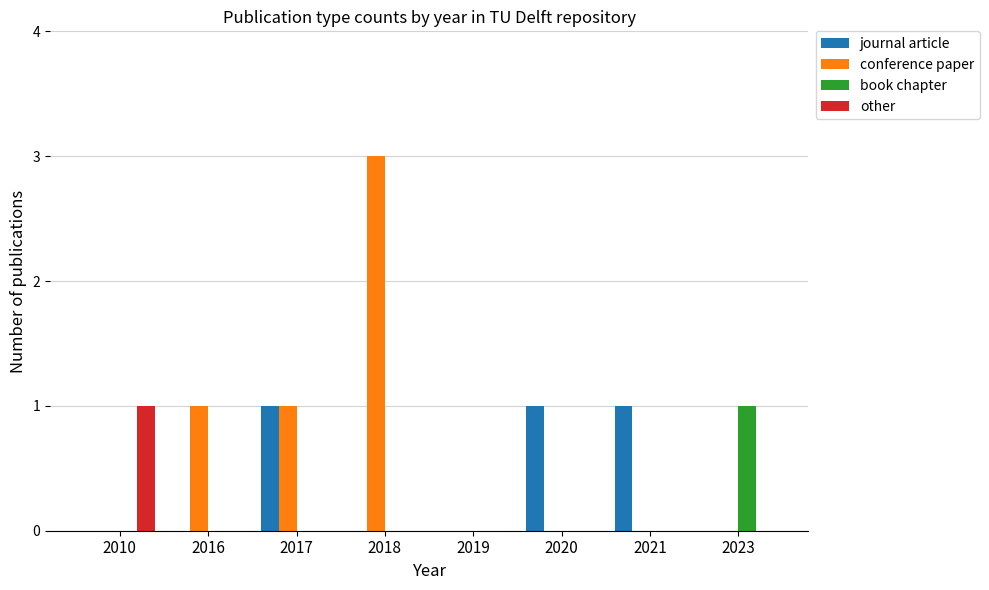

Which series changed the most between 2016 and 2019?

conference paper